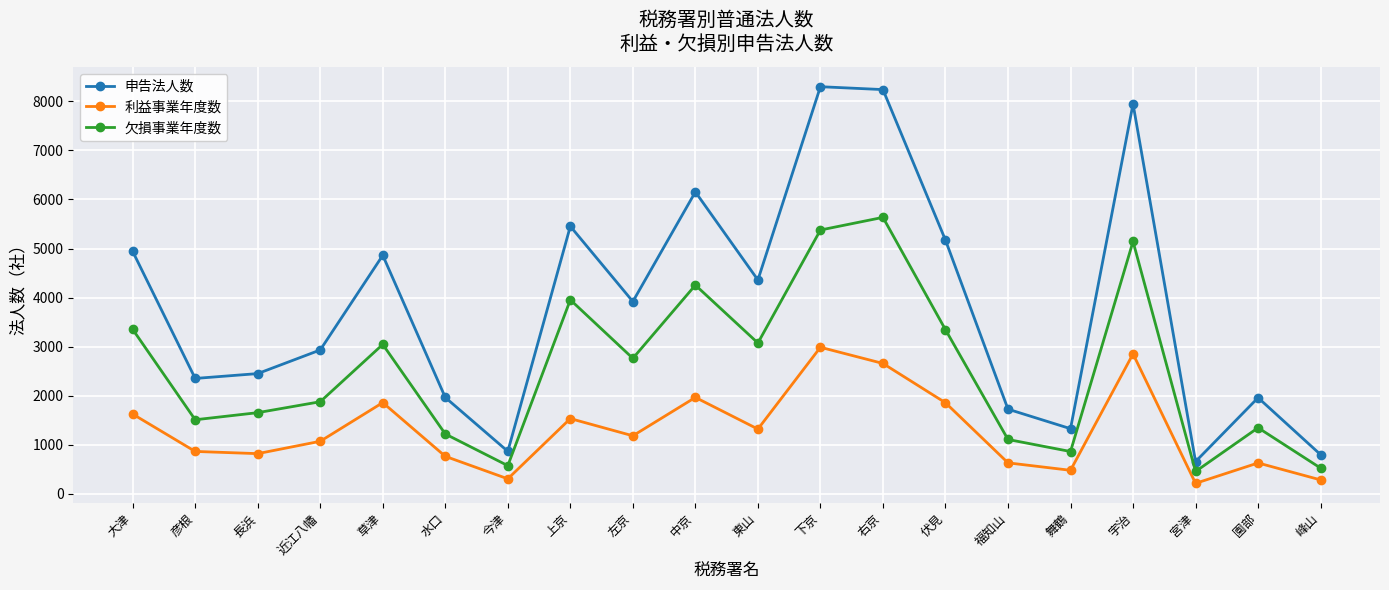

What is the difference between the second highest and minimum values in the 欠損事業年度数 series?

4926